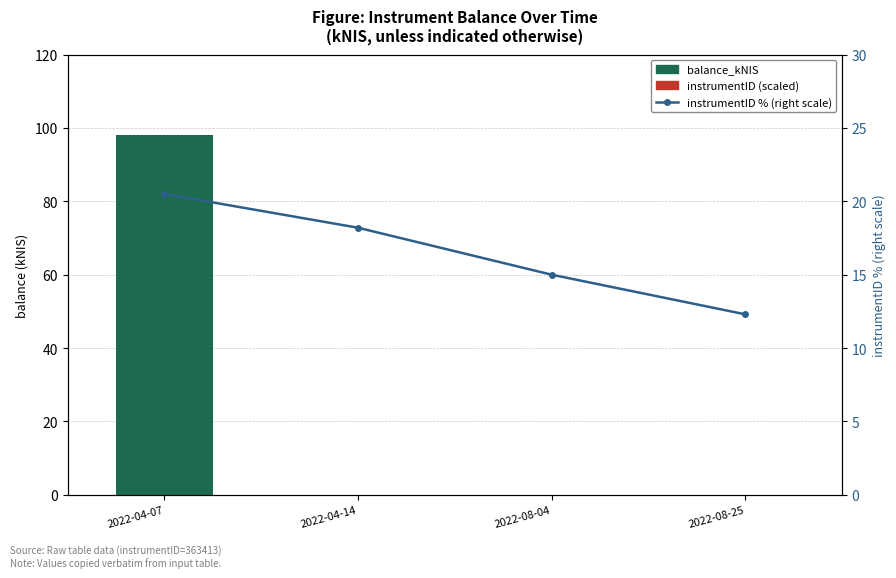

List the labels in order of balance_kNIS value, largest first.

2022-04-07, 2022-04-14, 2022-08-04, 2022-08-25